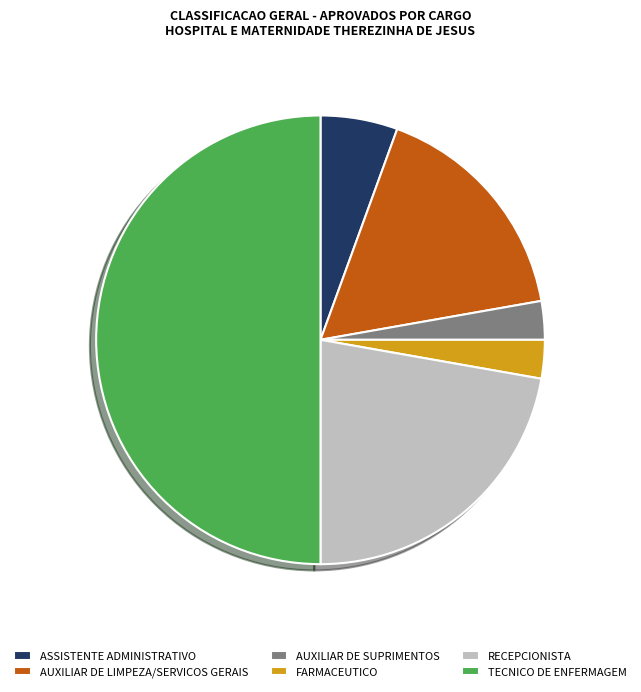

Combined, do RECEPCIONISTA and AUXILIAR DE SUPRIMENTOS account for over 50%?

No